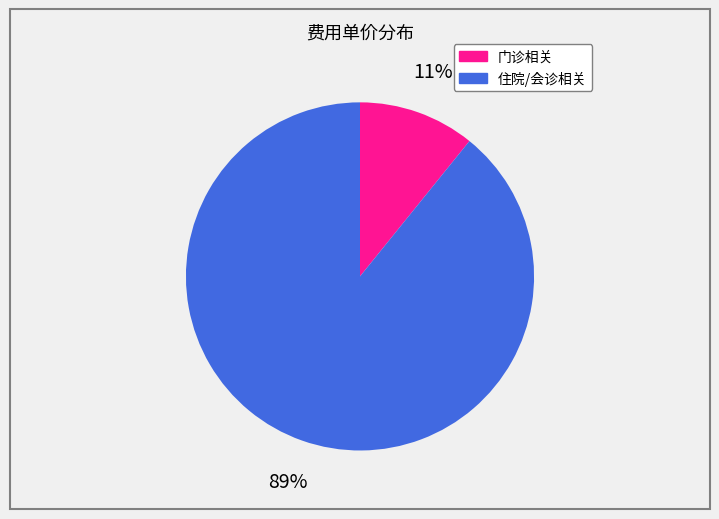

Does any single category account for the majority?

Yes